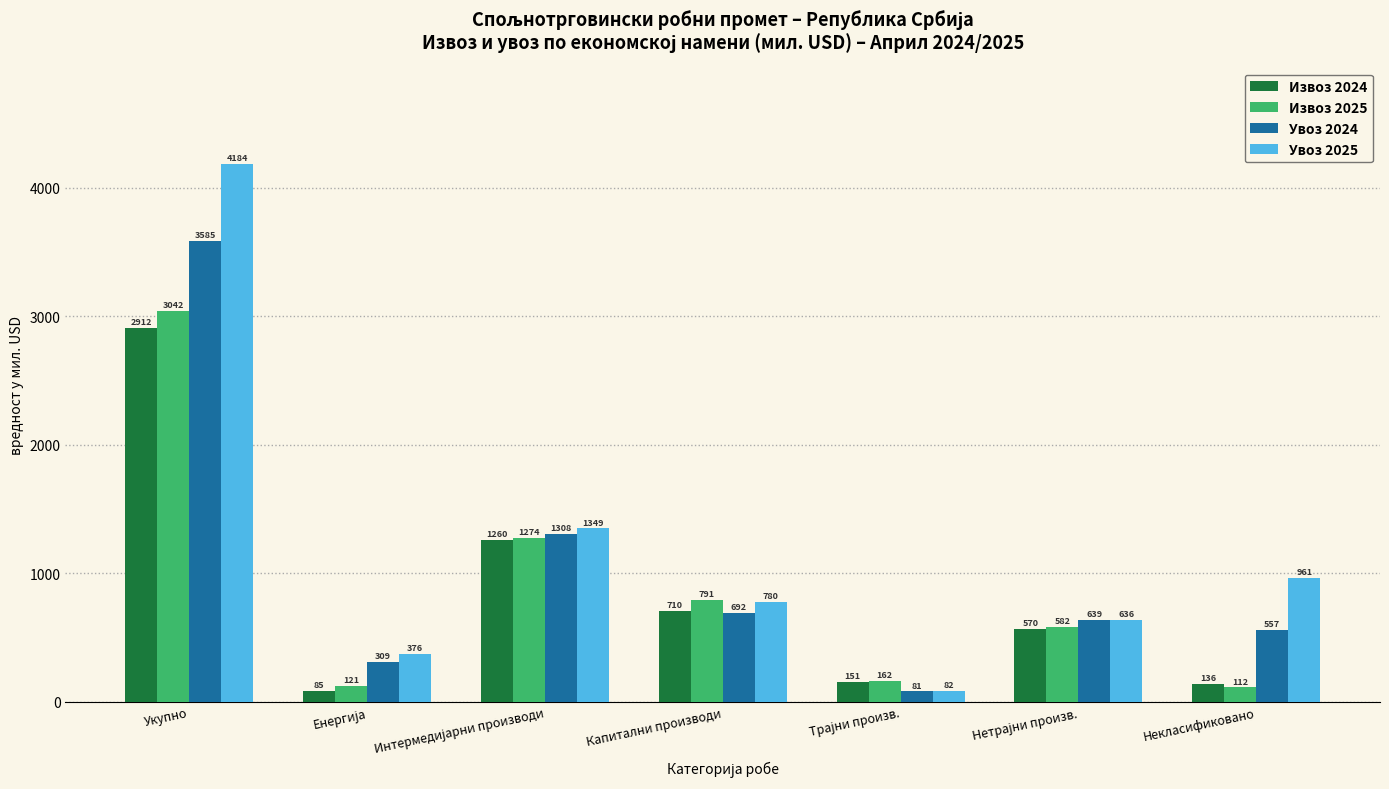

Which series has the widest spread of values?

Увоз 2025